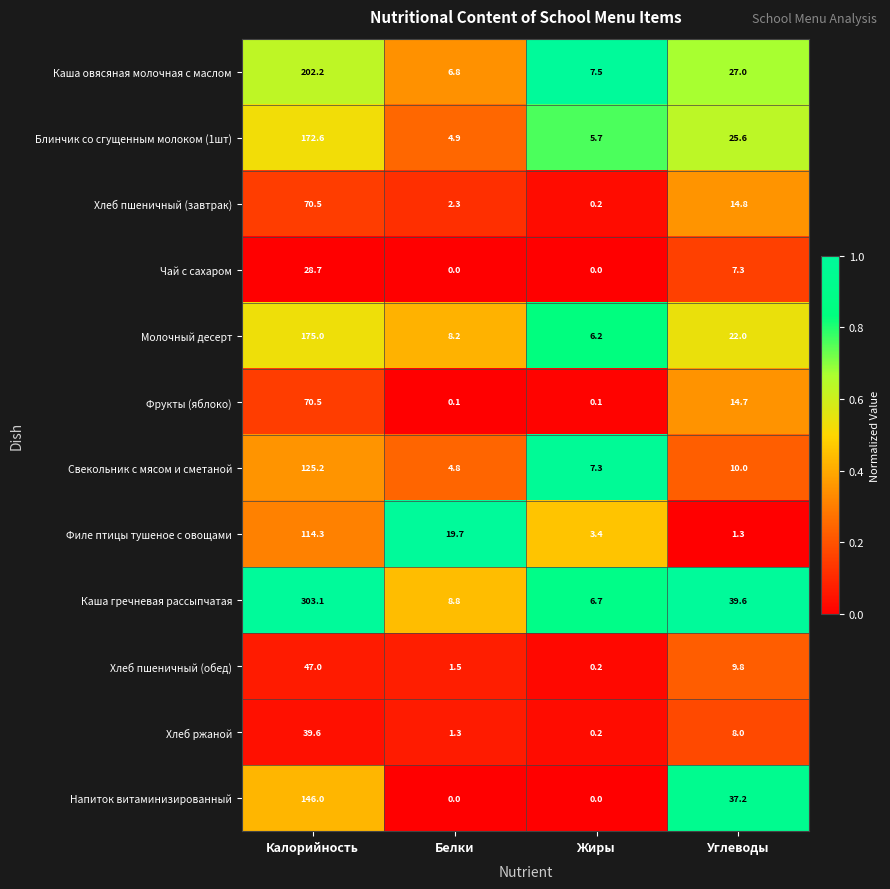

Where does the Филе птицы тушеное с овощами series first go above 19?

Калорийность